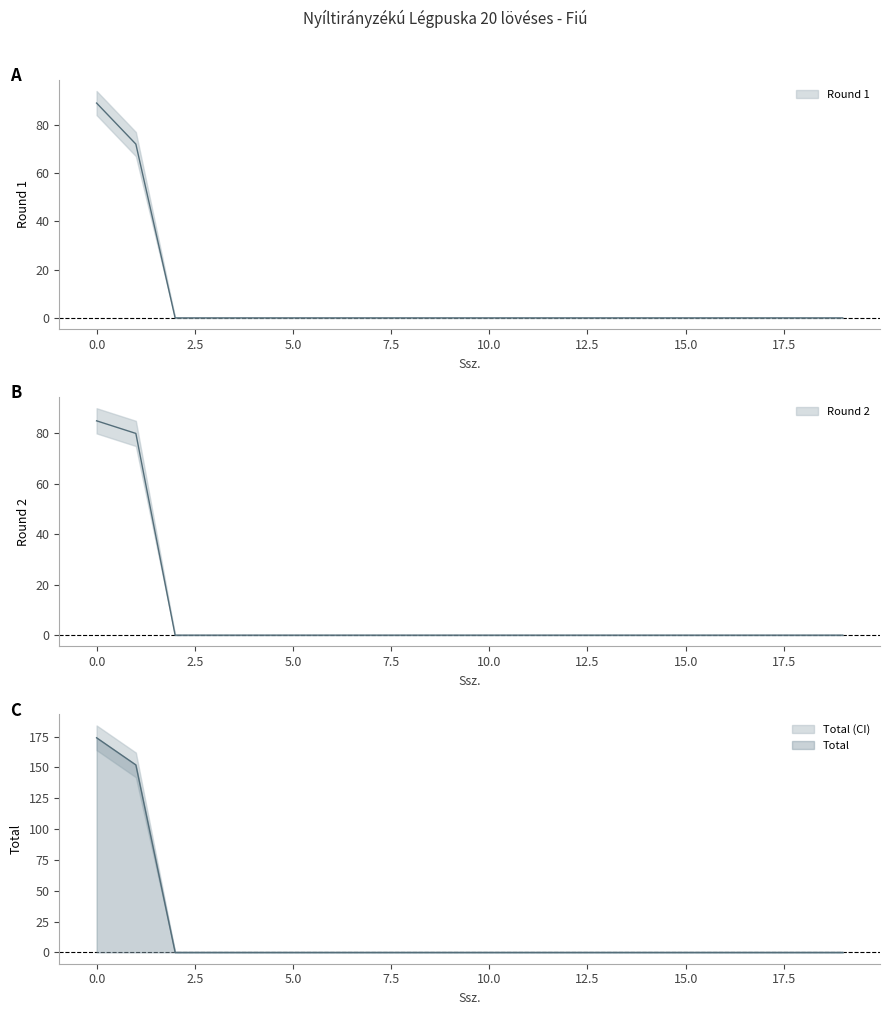

True or false: Round 1 and Total cross at least once.

False